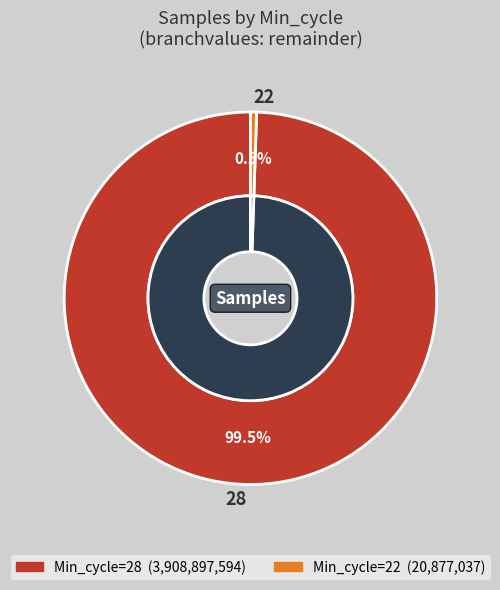

Which slice is the largest?

28